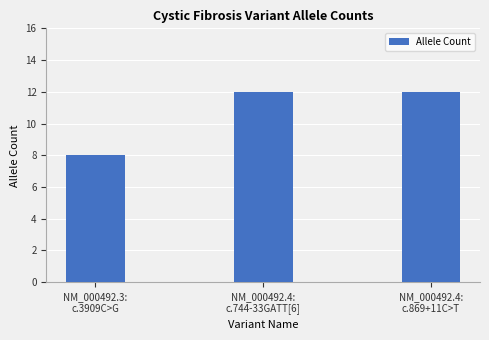

What is the ratio of the value at NM_000492.3:
c.3909C>G to the value at NM_000492.4:
c.869+11C>T?

0.7